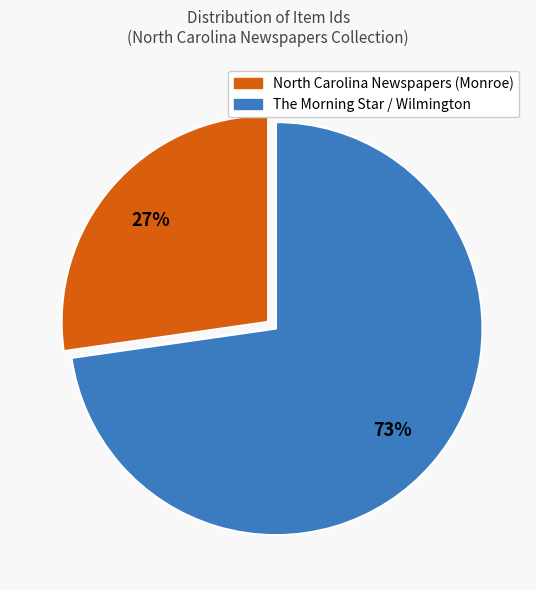

To the nearest percent, what is the average slice percentage?

50%